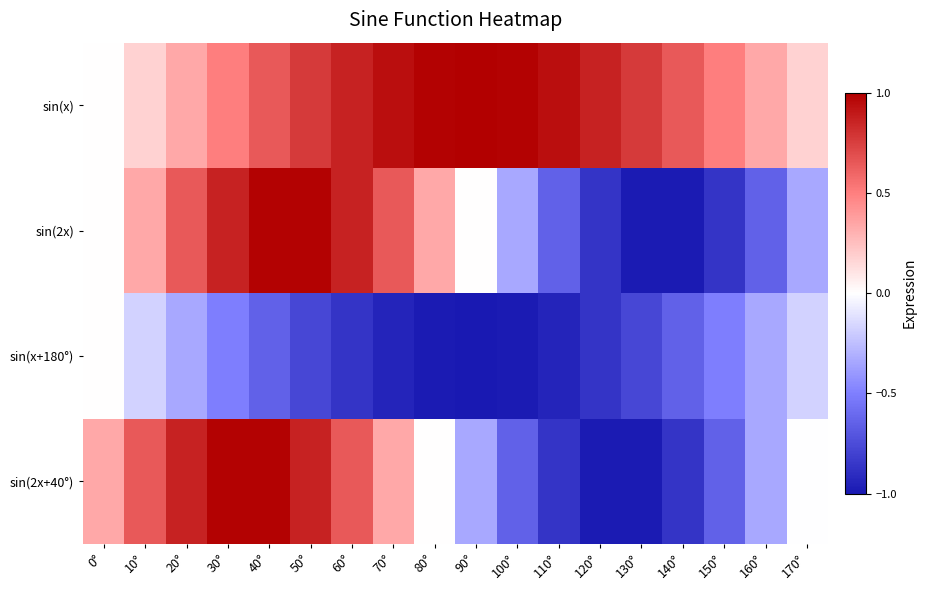

Reading right to left, extract all data points from this chart.

sin(x): 170°=0.2	160°=0.3	150°=0.5	140°=0.6	130°=0.8	120°=0.9	110°=0.9	100°=1.0	90°=1.0	80°=1.0	70°=0.9	60°=0.9	50°=0.8	40°=0.6	30°=0.5	20°=0.3	10°=0.2	0°=0.0
sin(2x): 170°=-0.3	160°=-0.6	150°=-0.9	140°=-1.0	130°=-1.0	120°=-0.9	110°=-0.6	100°=-0.3	90°=0.0	80°=0.3	70°=0.6	60°=0.9	50°=1.0	40°=1.0	30°=0.9	20°=0.6	10°=0.3	0°=0.0
sin(x+180°): 170°=-0.2	160°=-0.3	150°=-0.5	140°=-0.6	130°=-0.8	120°=-0.9	110°=-0.9	100°=-1.0	90°=-1.0	80°=-1.0	70°=-0.9	60°=-0.9	50°=-0.8	40°=-0.6	30°=-0.5	20°=-0.3	10°=-0.2	0°=0.0
sin(2x+40°): 170°=-0.0	160°=-0.3	150°=-0.6	140°=-0.9	130°=-1.0	120°=-1.0	110°=-0.9	100°=-0.6	90°=-0.3	80°=0.0	70°=0.3	60°=0.6	50°=0.9	40°=1.0	30°=1.0	20°=0.9	10°=0.6	0°=0.3